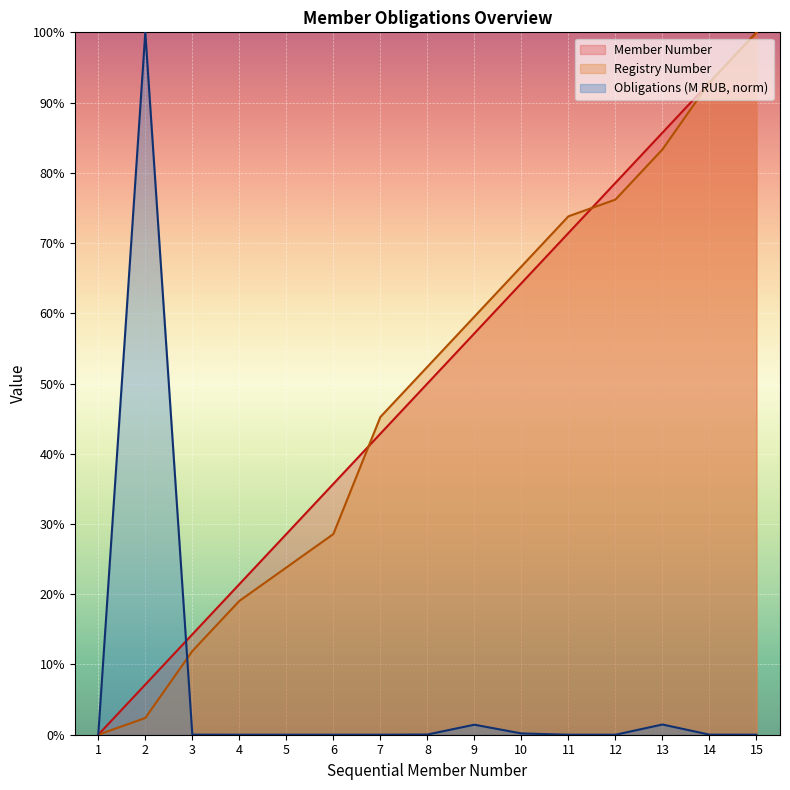

How many lines are shown in the chart?

3